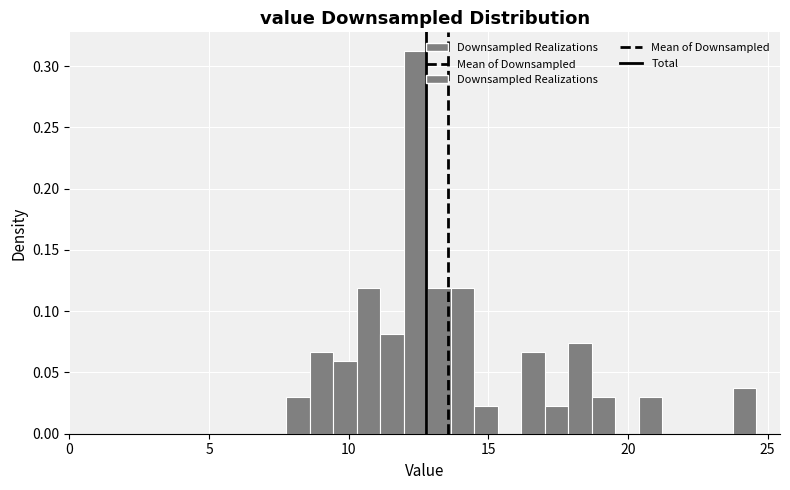

Around what value on the x-axis is the tallest bar? Give the approximate position of its centre, as read against the axis.

12.5